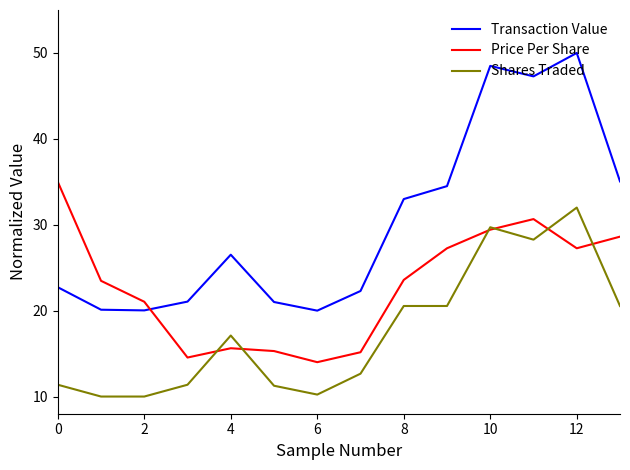

What is the difference between the maximum and minimum values in the Price Per Share series?

21.0